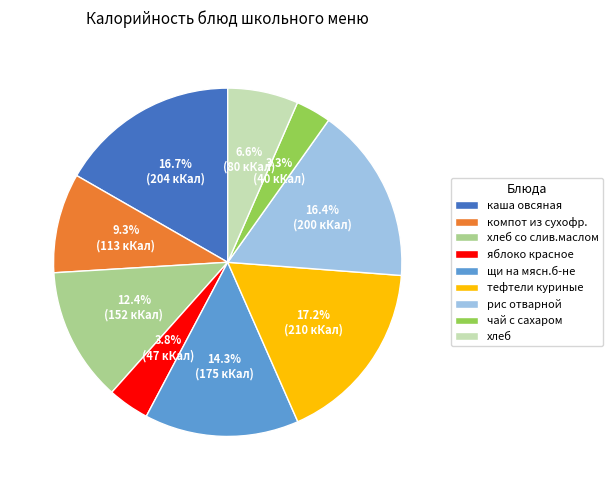

Approximately how many times larger is the value at хлеб compared to рис отварной?

0.4